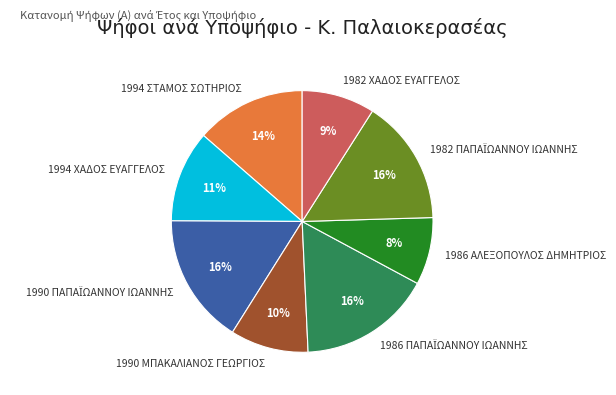

To the nearest percent, what is the difference between the largest and smallest slice percentages?

8%